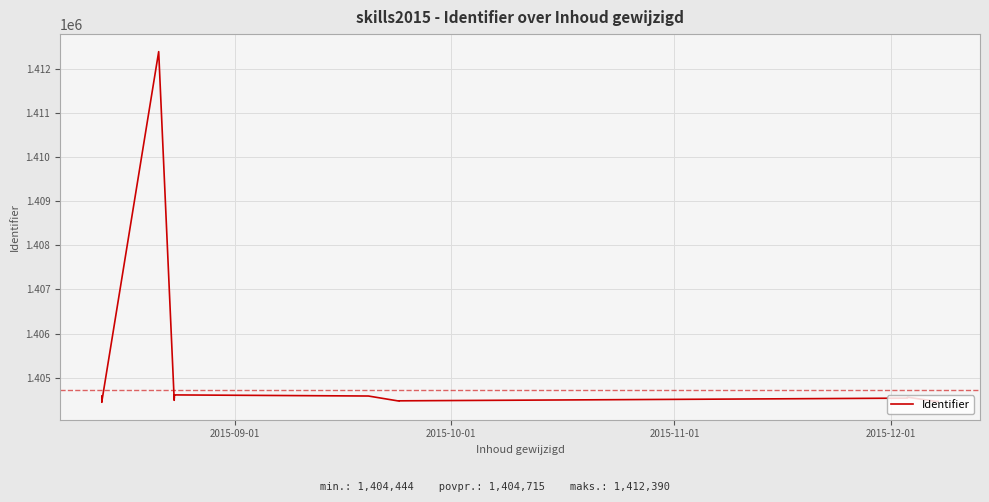

The value at 33 is 645907. True or false?

False